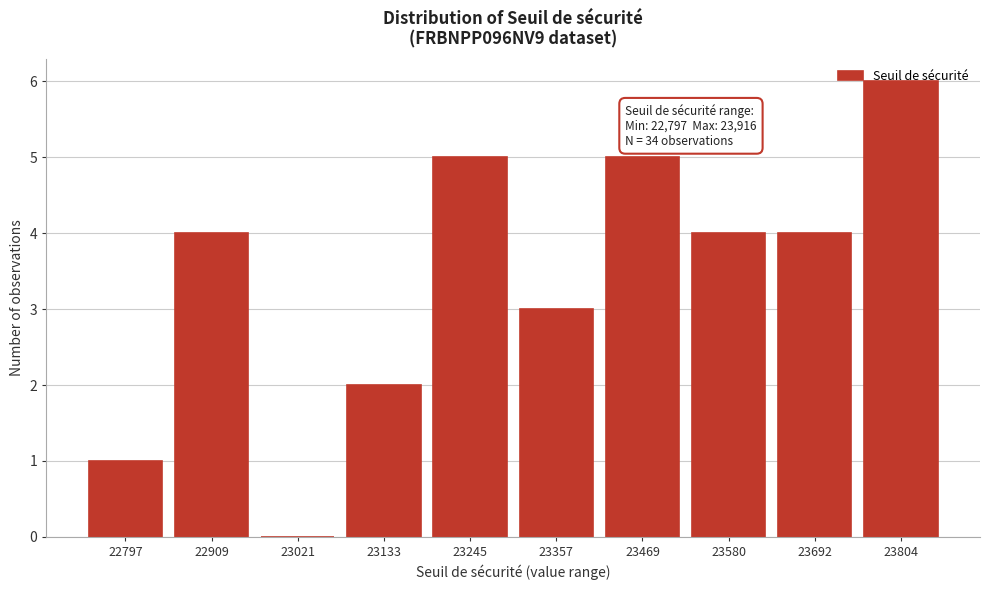

What value does the data have at 23357?

3